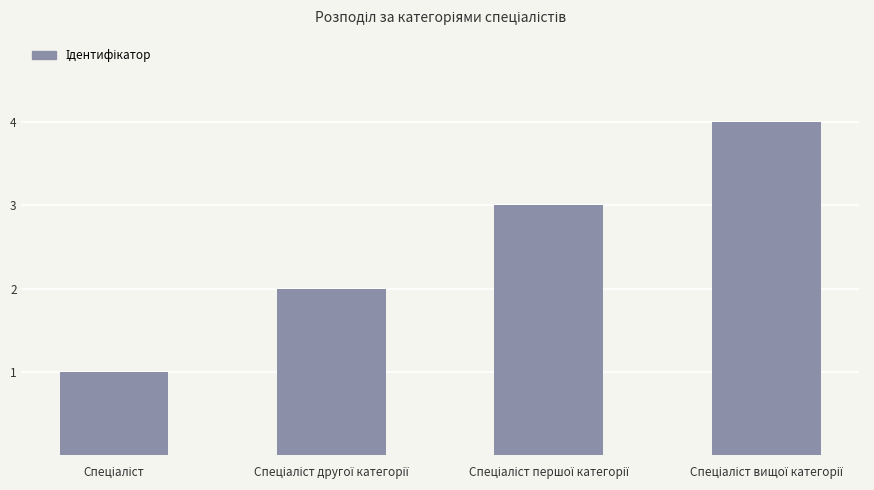

What is the difference between the maximum and minimum values?

3